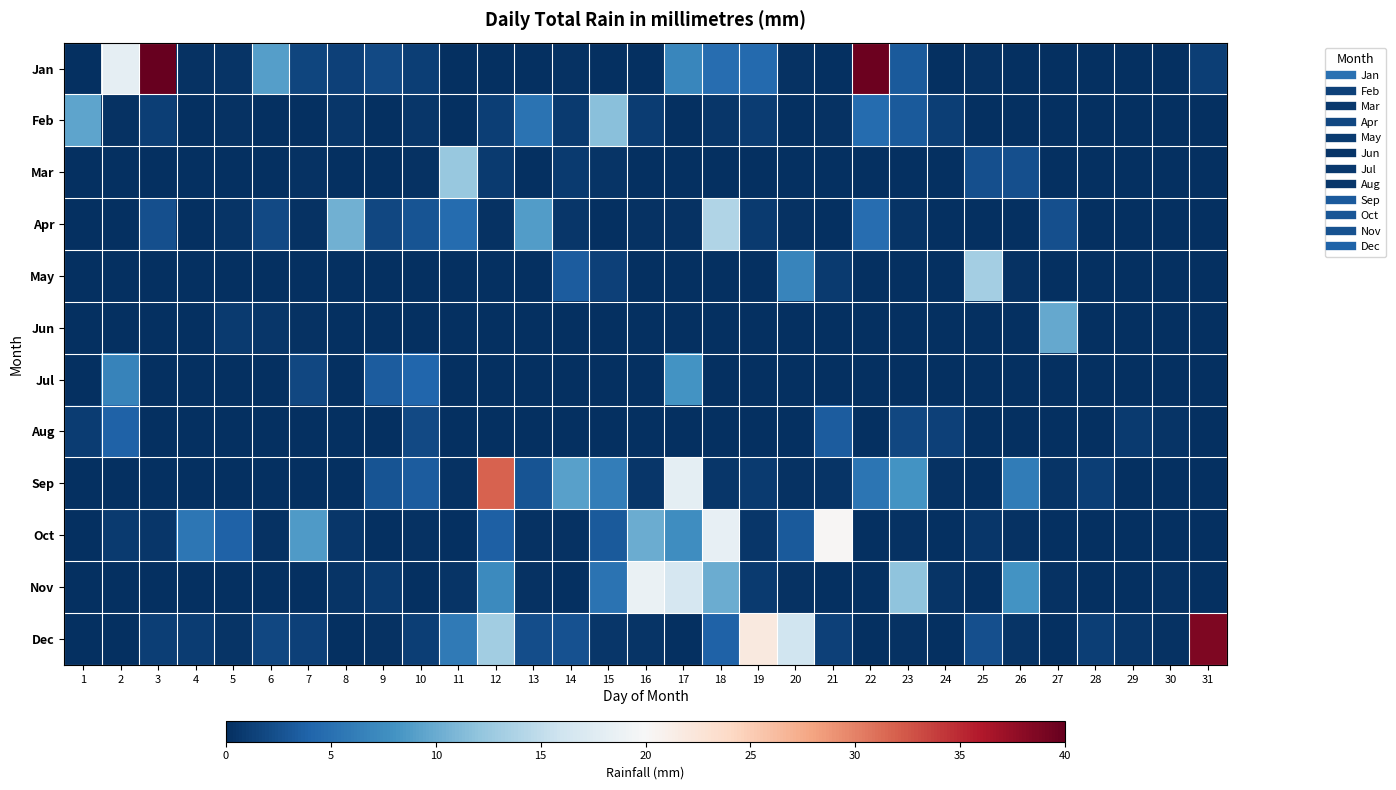

Rank the series at 18 from highest to lowest value.

Oct, Apr, Nov, Jan, Dec, Feb, Sep, Mar, May, Jun, Jul, Aug